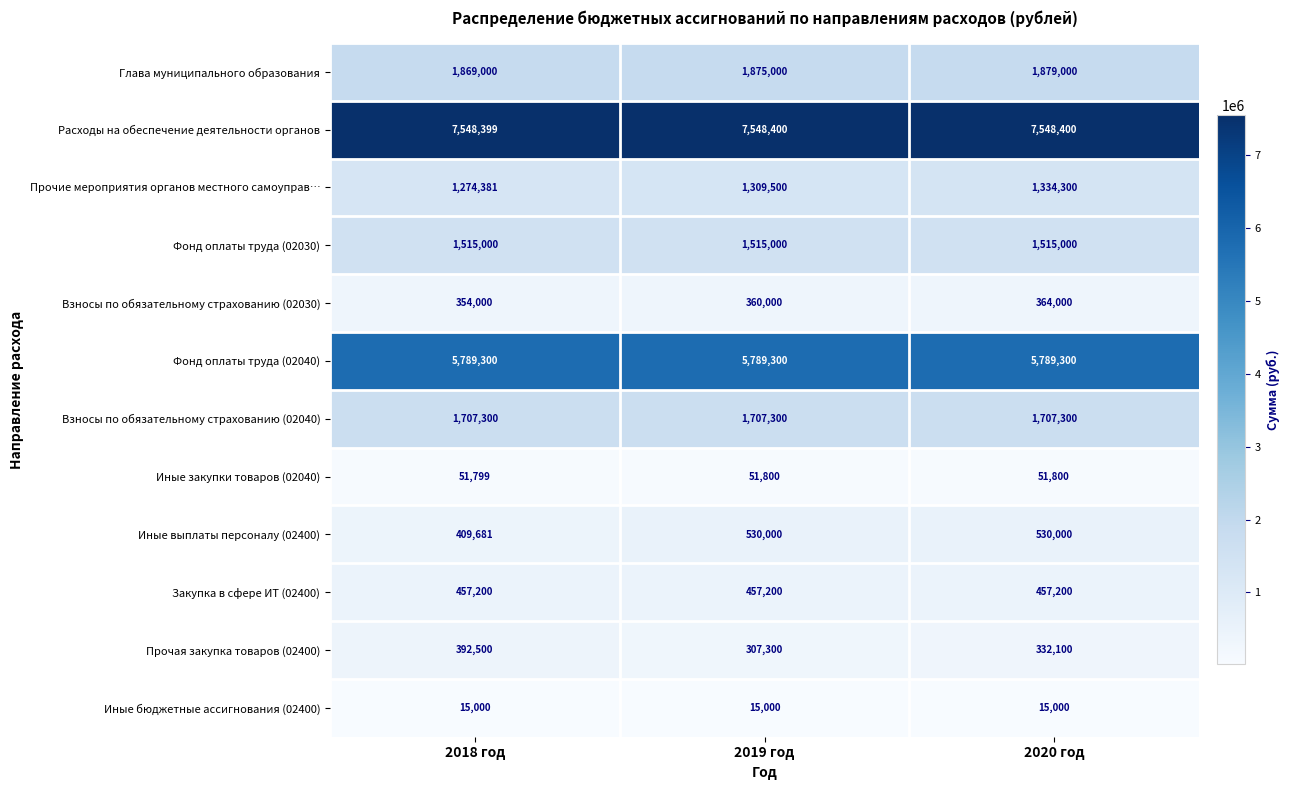

What is the approximate value of Фонд оплаты труда (02040) at 2019 год?

5789300